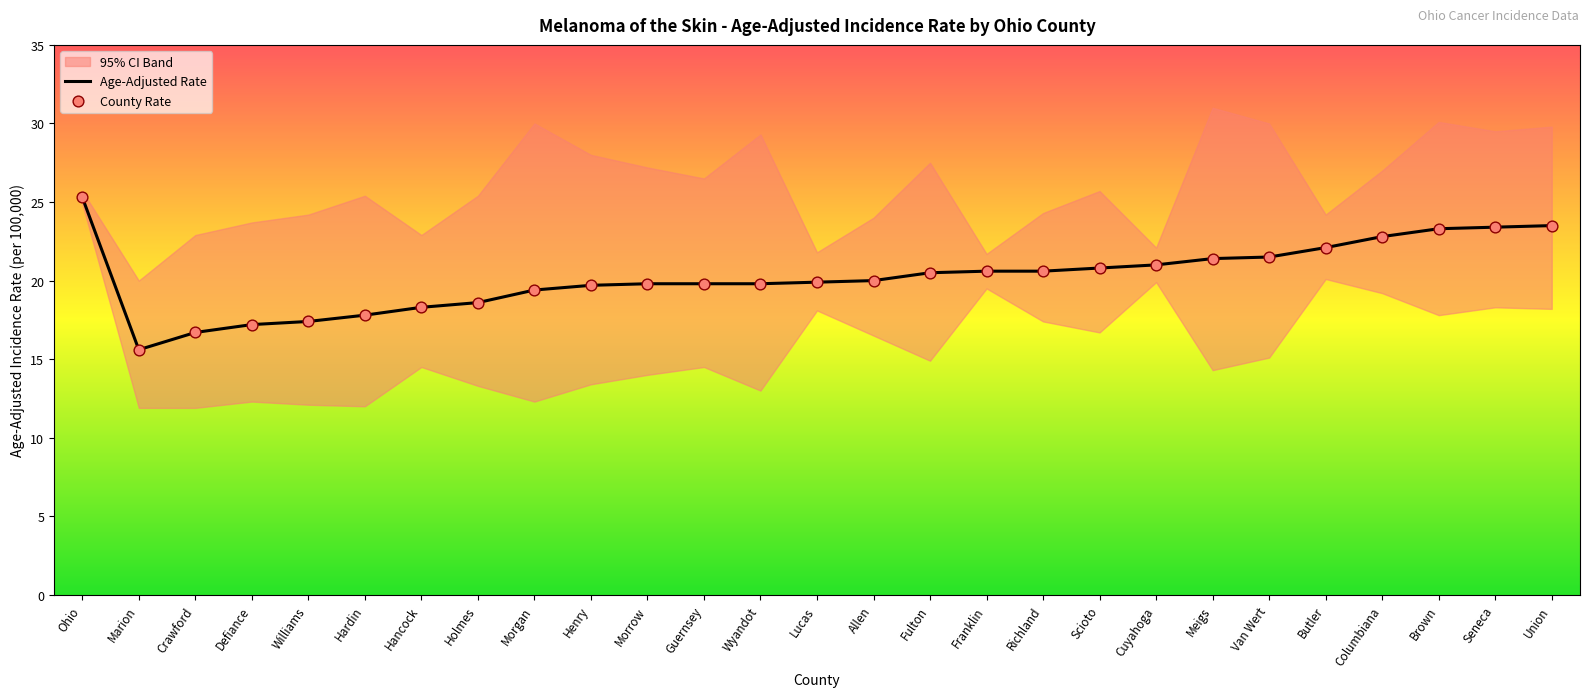

What is the total value across all series at Holmes?

37.2